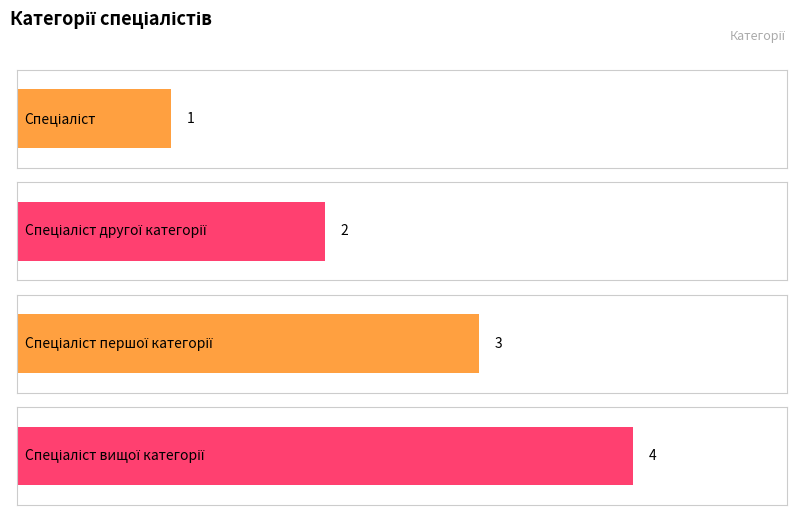

Which label corresponds to the smallest value in the chart?

Спеціаліст